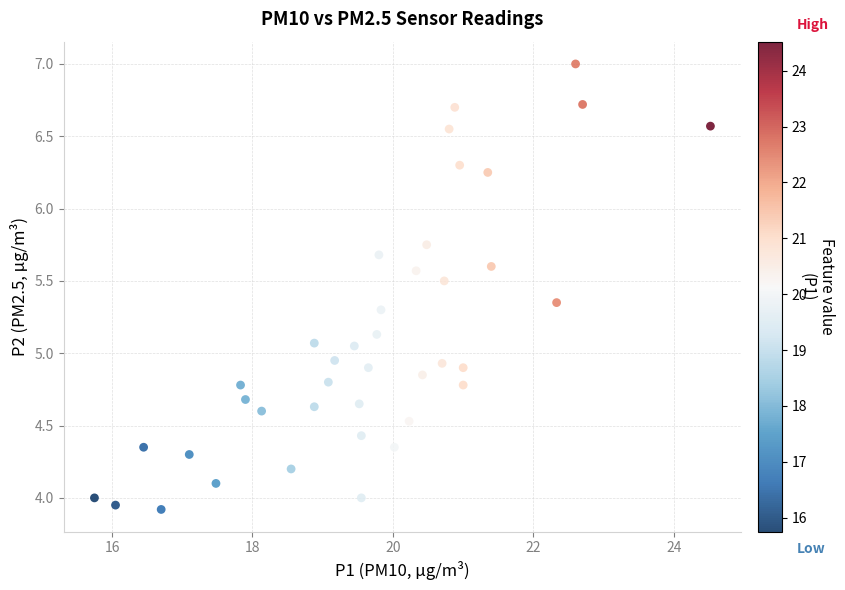

What is the range of X values (max minus min)?

8.8